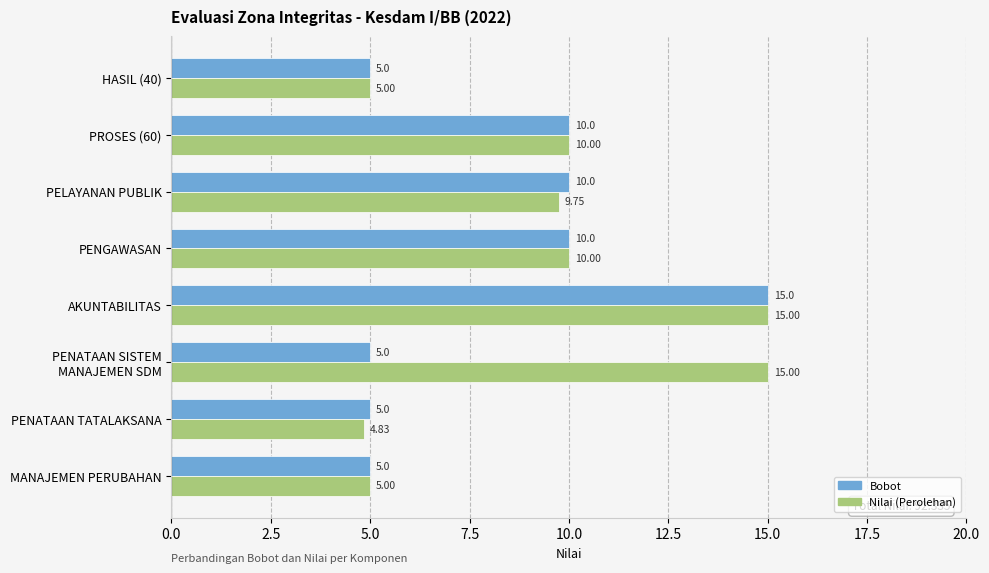

At which category is the sum across all series the highest?

AKUNTABILITAS